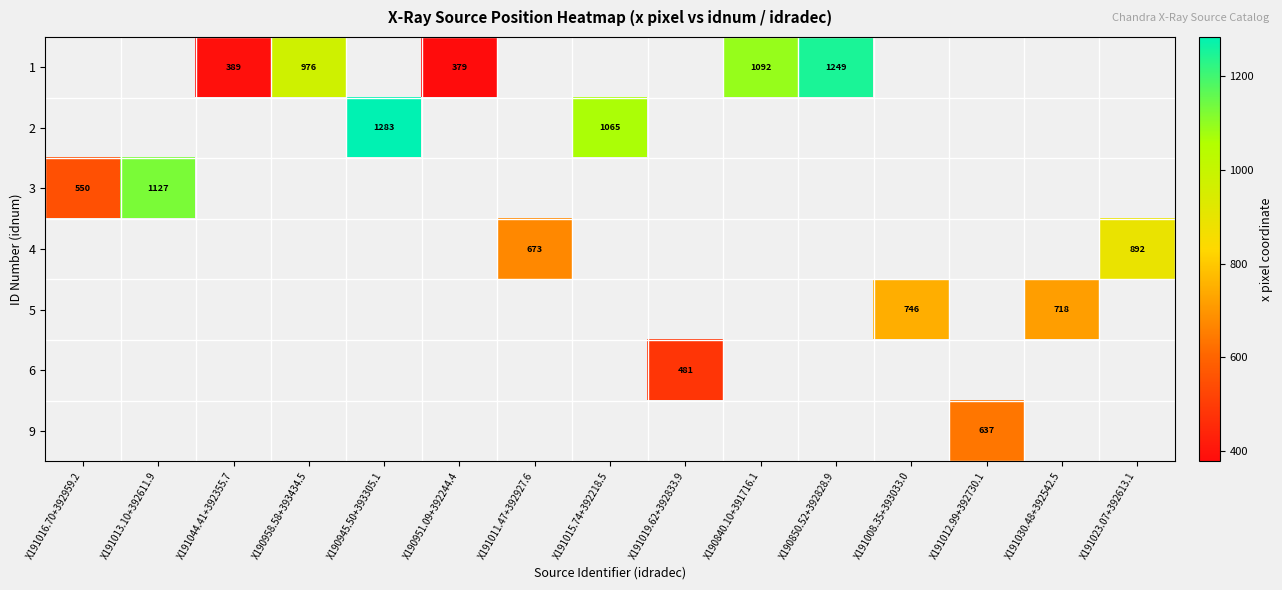

Which label corresponds to the smallest value in the chart?

X190951.09+392244.4